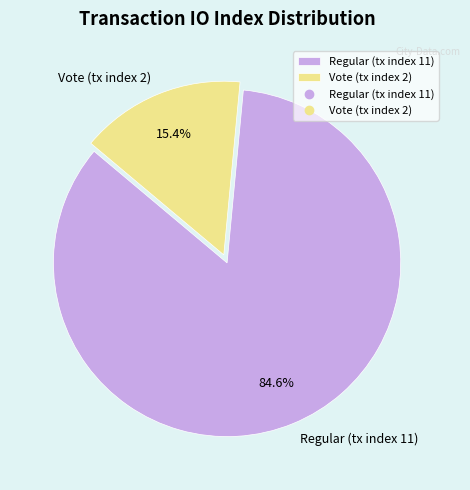

Approximately how many times larger is the value at Regular (tx index 11) compared to Vote (tx index 2)?

5.5